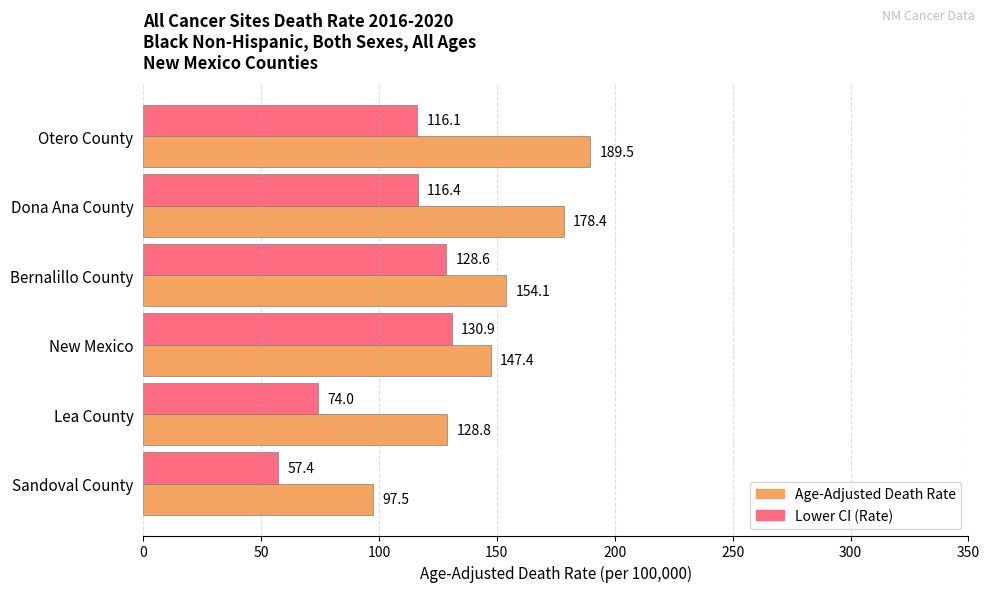

Rank the categories by Age-Adjusted Death Rate value from highest to lowest.

Otero County, Dona Ana County, Bernalillo County, New Mexico, Lea County, Sandoval County